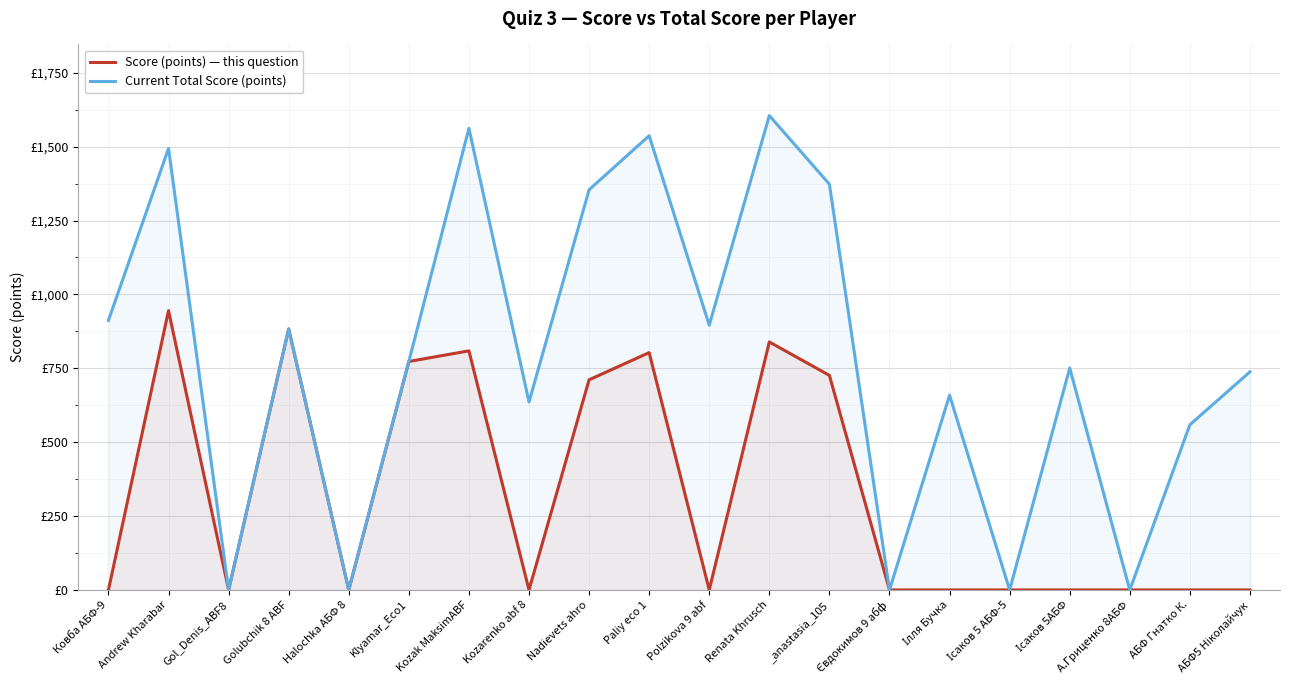

At А.Гриценко 8АБФ, list the series in order from largest to smallest.

Score (points) — this question, Current Total Score (points)